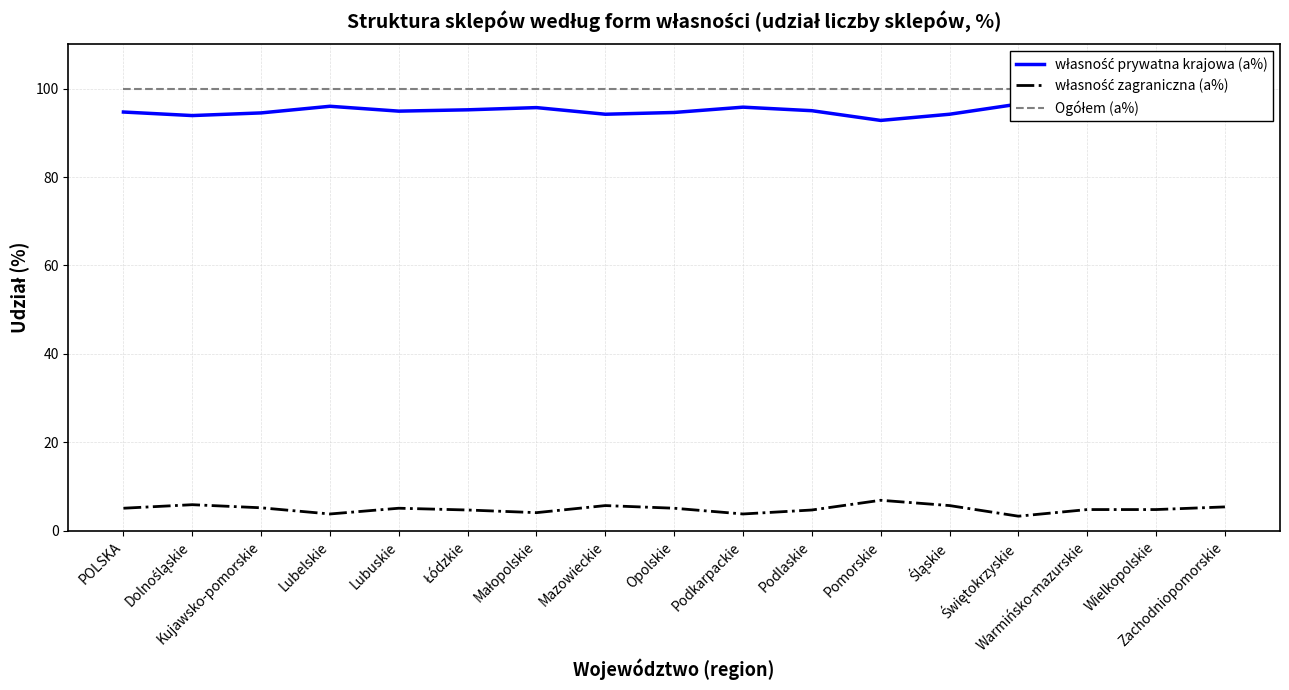

At how many categories does at least one series exceed 15?

17